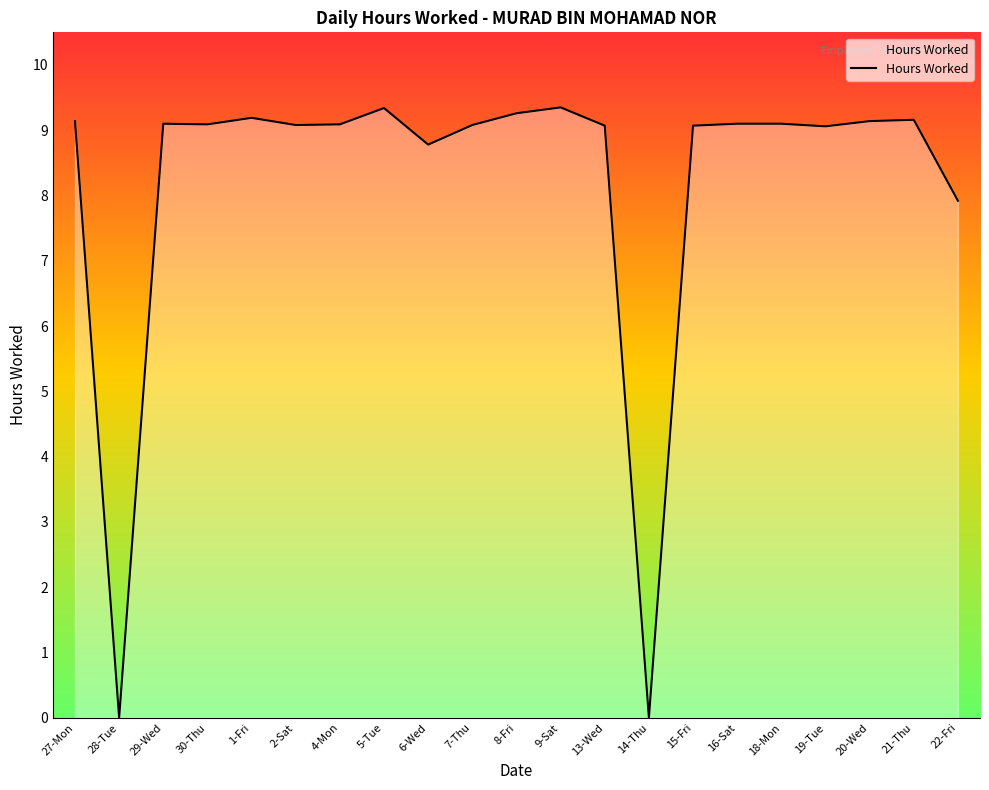

Does the chart display data point markers on the line(s)?

No